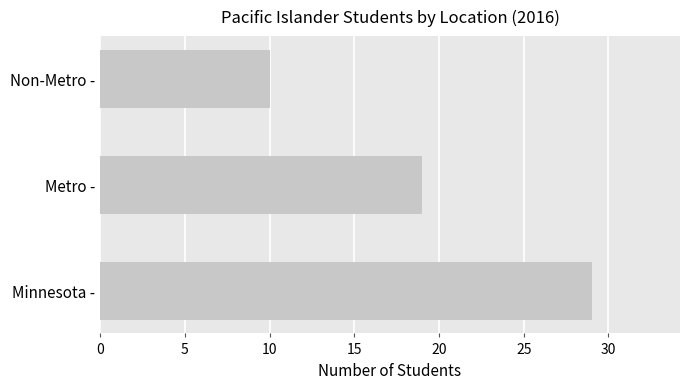

What is the change in value from Minnesota - to Metro -?

-10